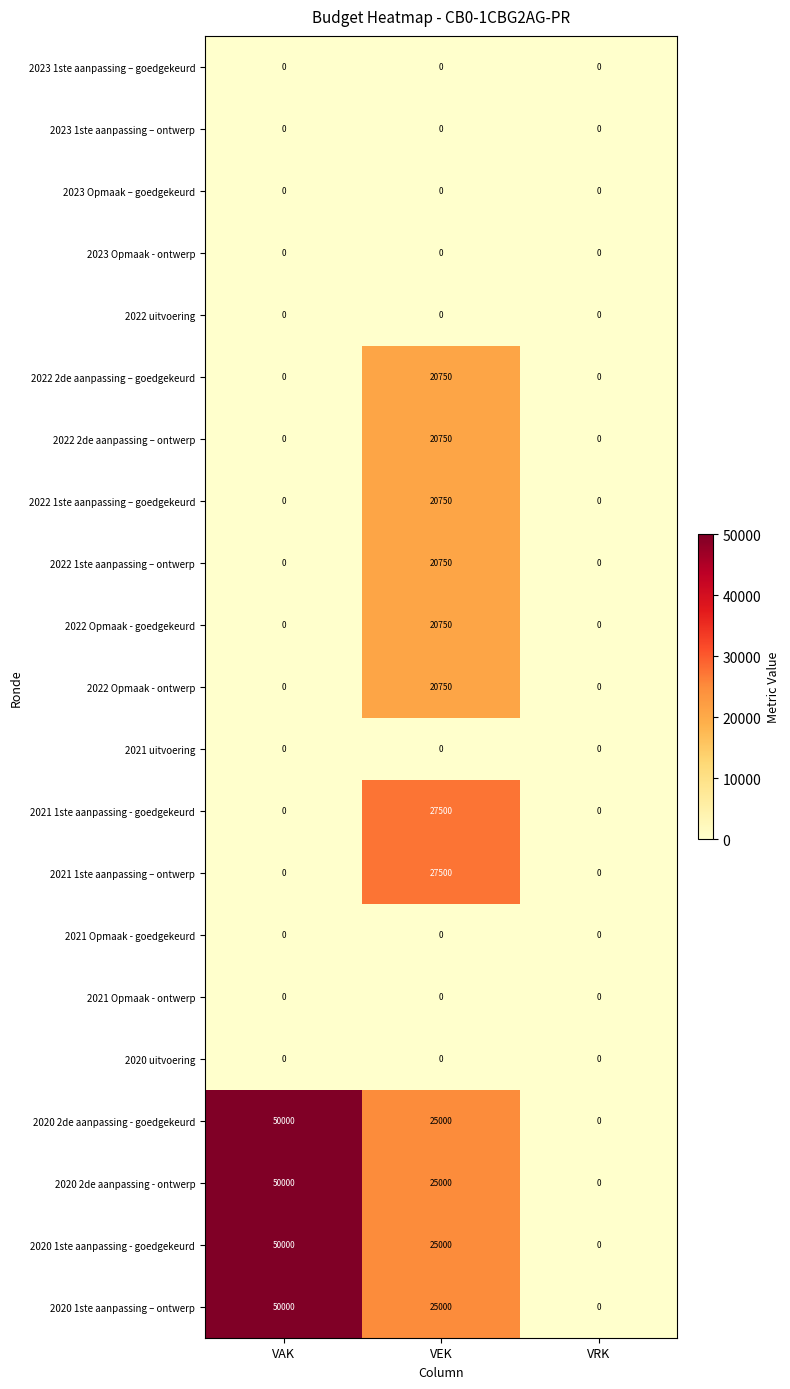

Is it true that 2022 Opmaak - goedgekeurd equals 37313 at VEK?

False